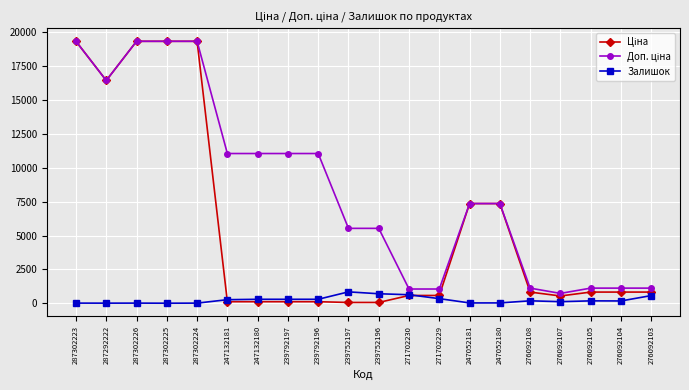

The Залишок series shows 838.0 at 239752197. True or false?

True